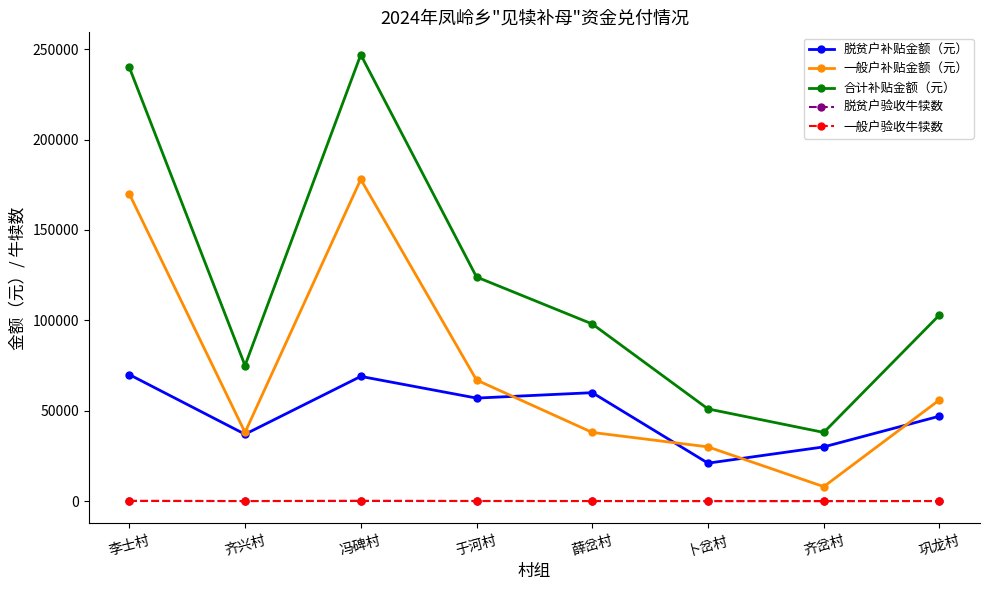

Which series ends up on top after the final intersection of 一般户验收牛犊数 and 脱贫户验收牛犊数?

一般户验收牛犊数